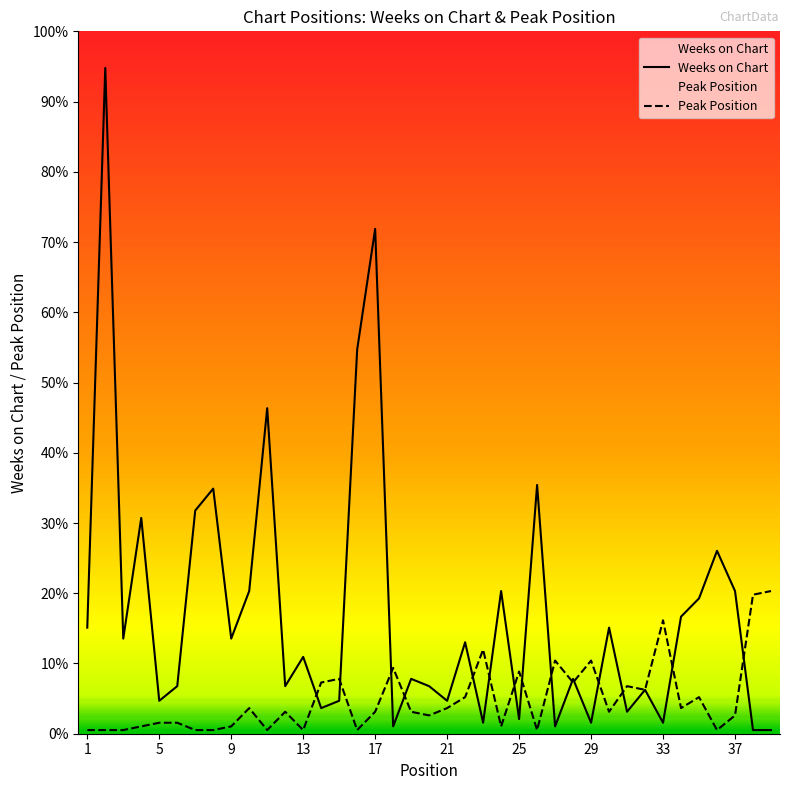

List the series in order of their peak value, highest first.

Weeks on Chart, Peak Position